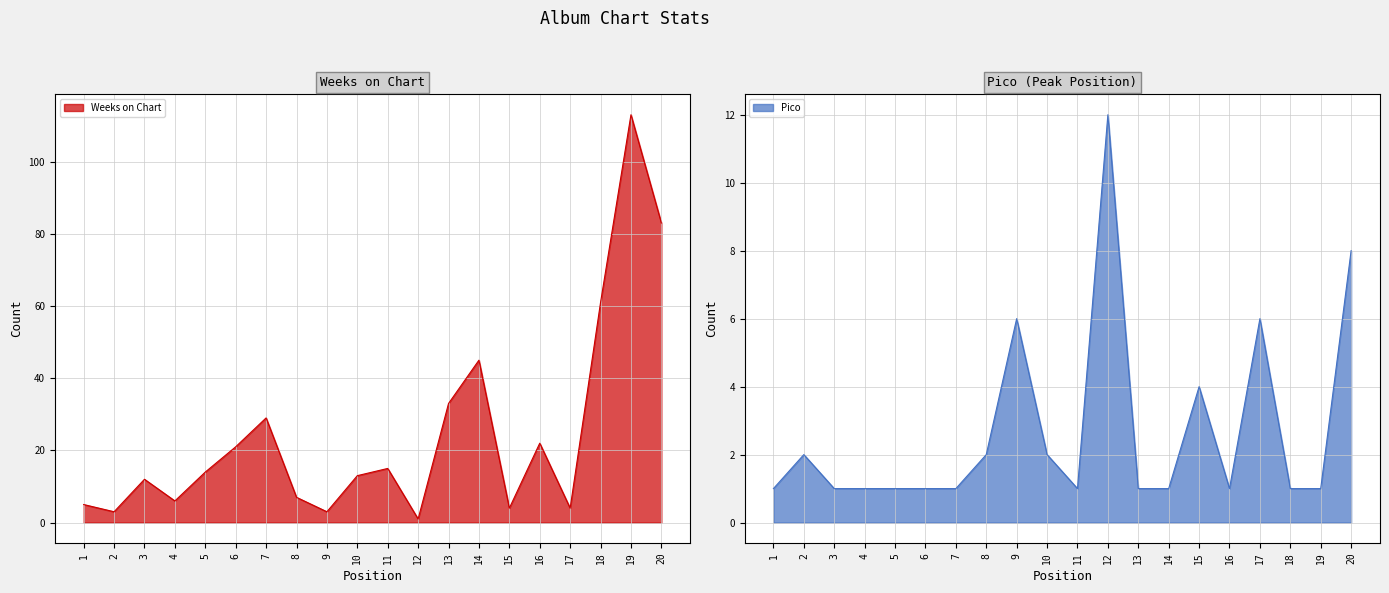

Between 9 and 14, which is larger?

14